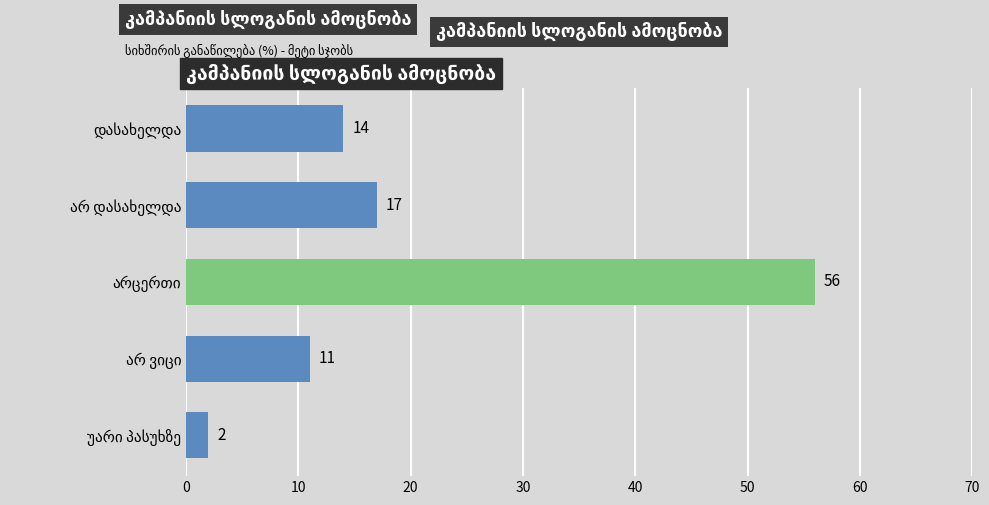

What is the sum of all values?

100